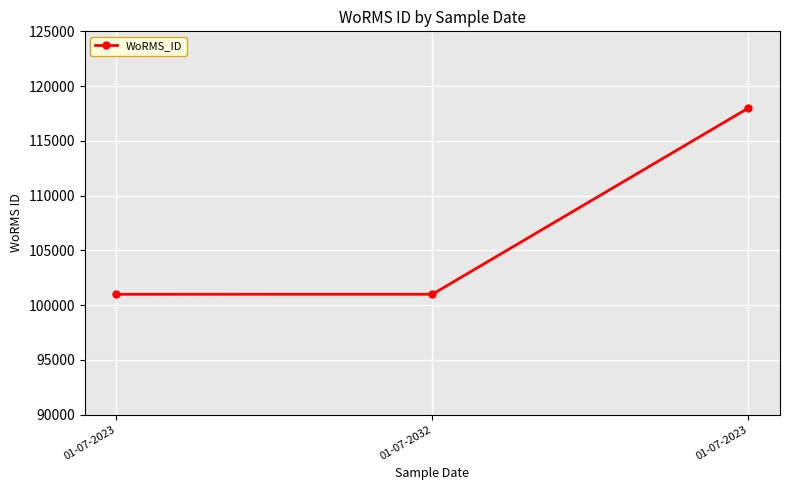

Which label corresponds to the smallest value in the chart?

01-07-2023